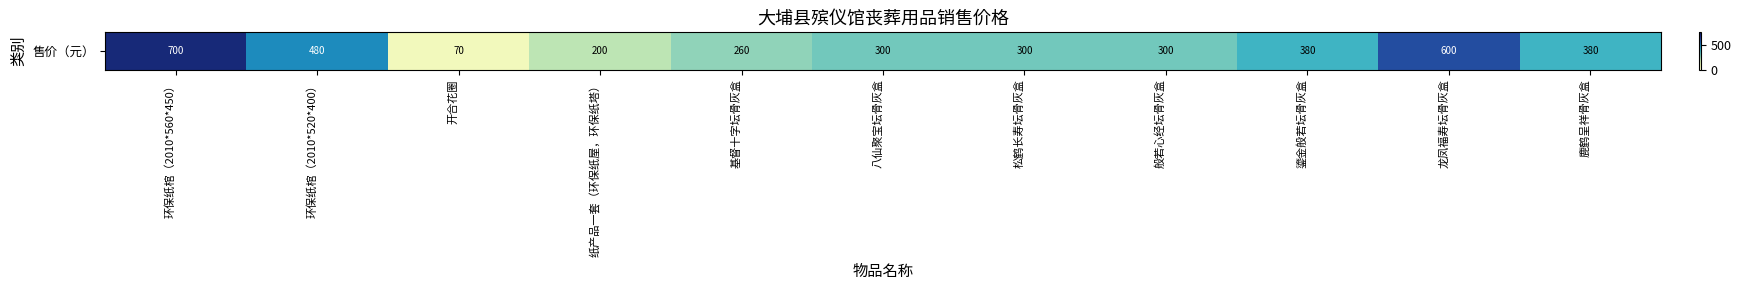

At which label does the data first exceed 300?

环保纸棺（2010*560*450）